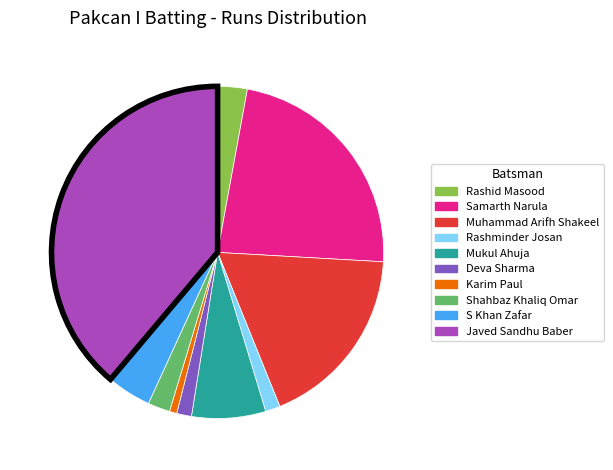

Is there a majority slice in this chart?

No